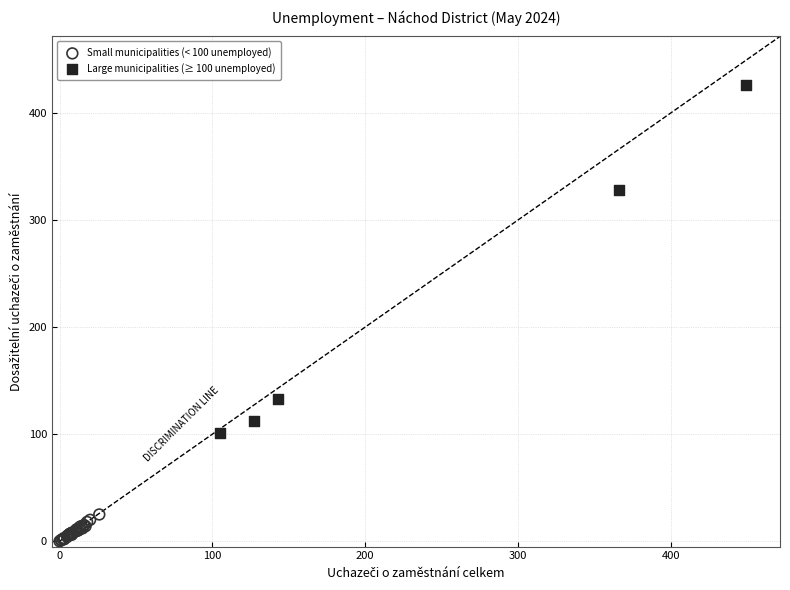

Which series contains the highest Y value?

Large municipalities (≥ 100 unemployed)